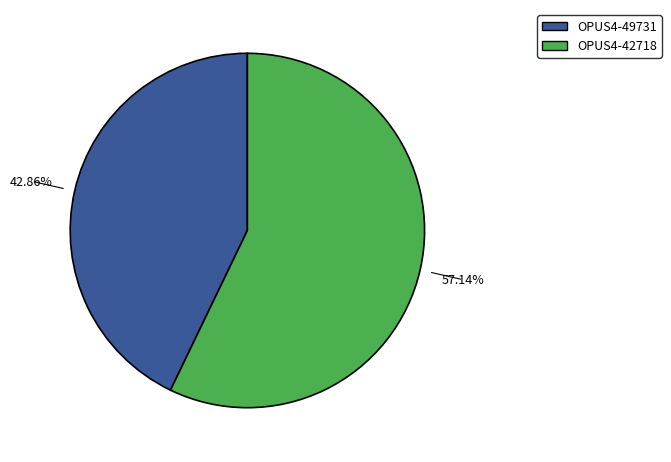

To the nearest percent, what percentage of the pie is OPUS4-49731?

43%